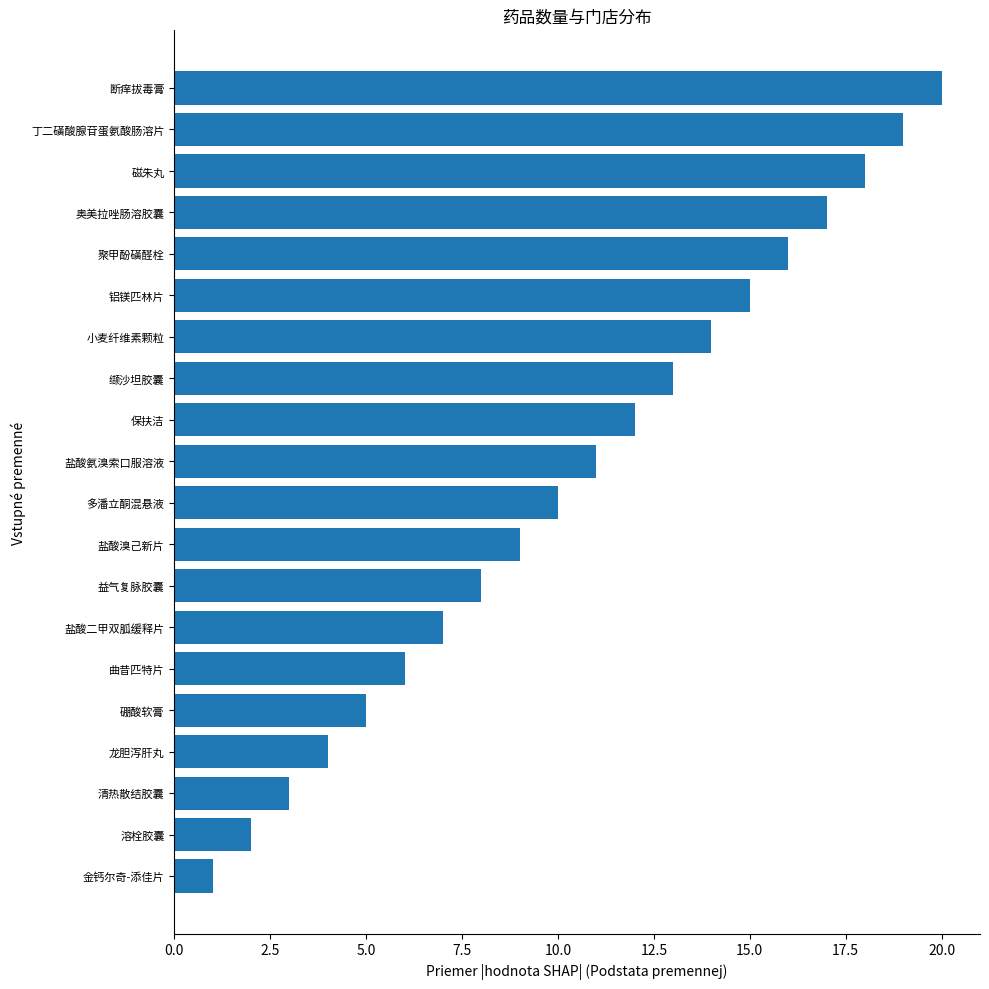

Which category has the lowest value across all series?

金钙尔奇-添佳片